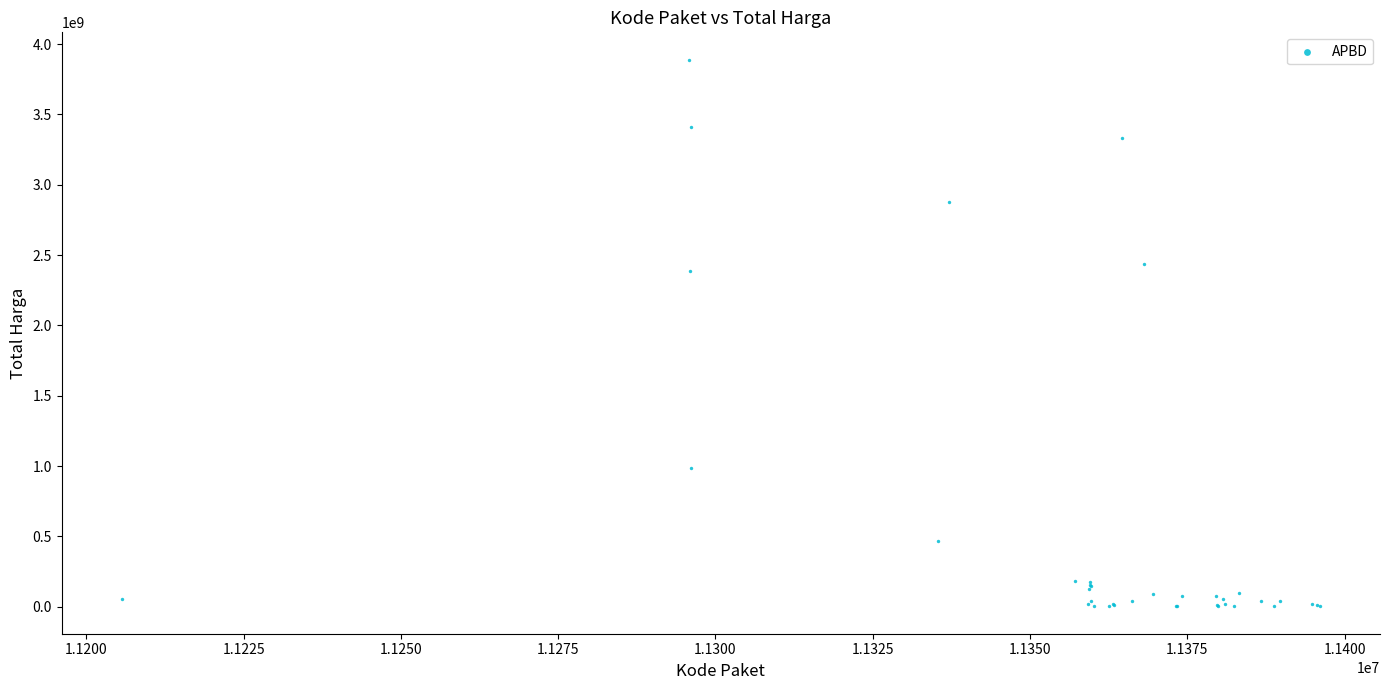

What Y value in the scatter plot is closest to 1945955800?

2389735200